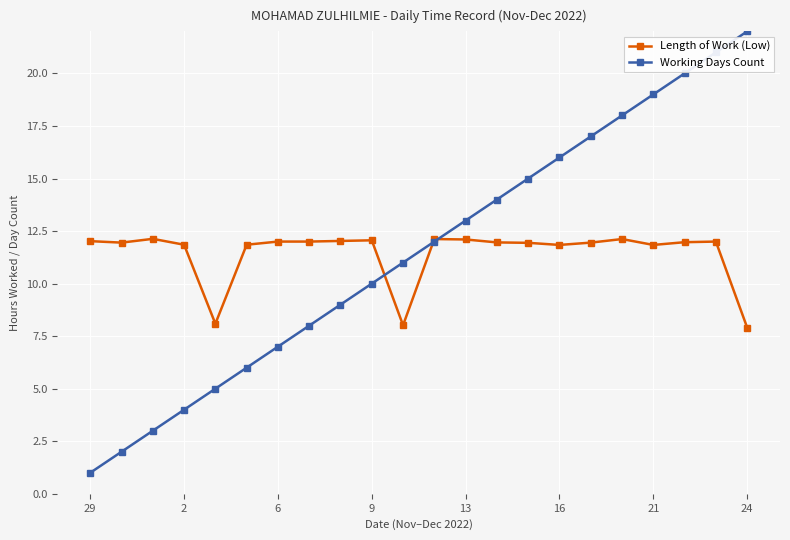

Which series has the widest spread of values?

Working Days Count